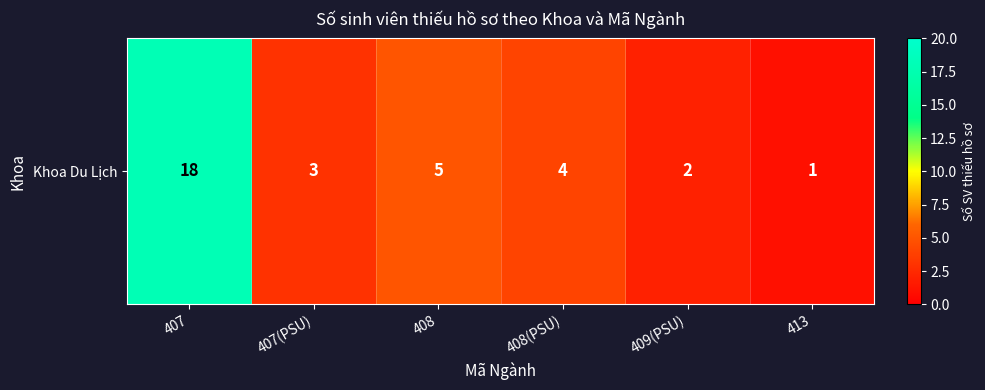

Is it true that the value at 408 is 2?

False